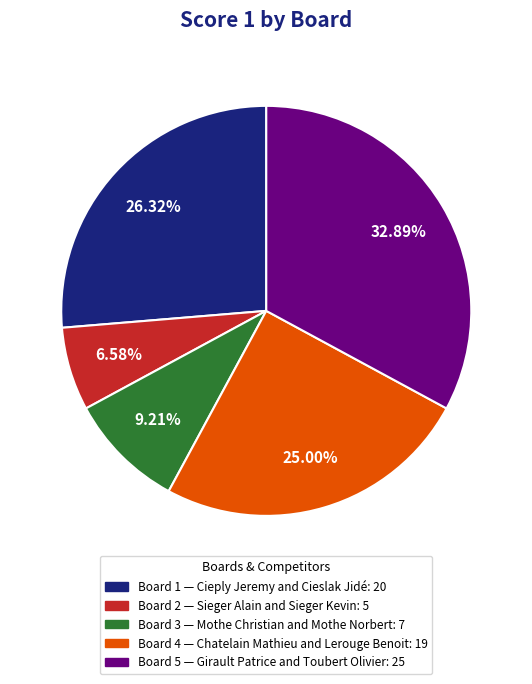

What percentage is the Board 5 slice, to the nearest percent?

33%